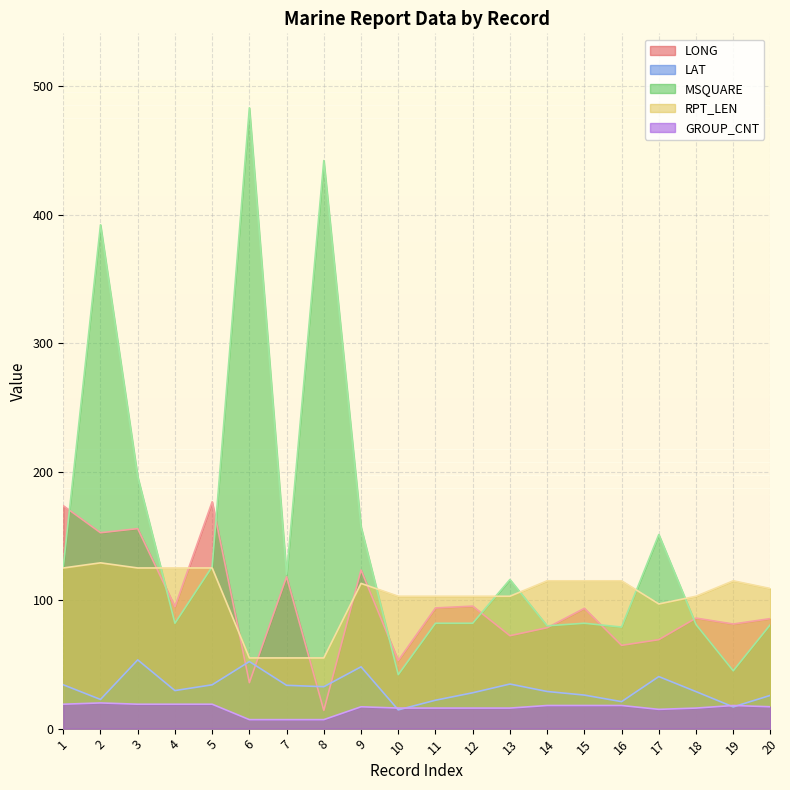

How many interior local valleys does the MSQUARE series have?

6